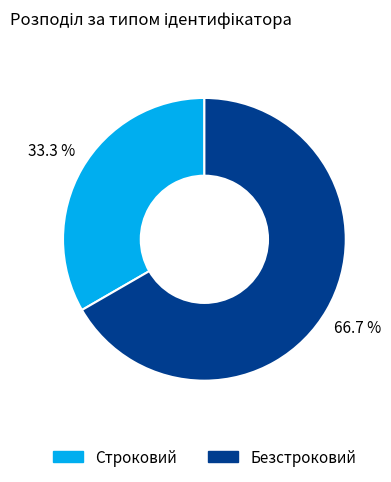

What is the majority slice?

Безстроковий